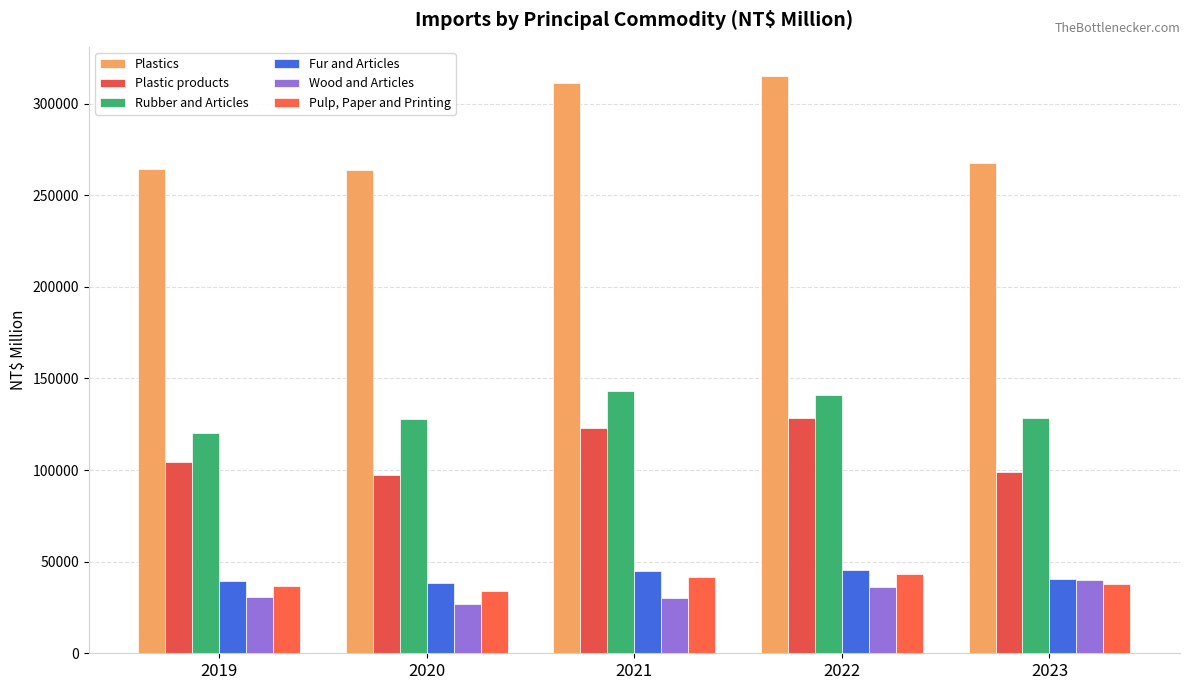

What is the value of the Wood and Articles bar at the 4th from the left?

36202